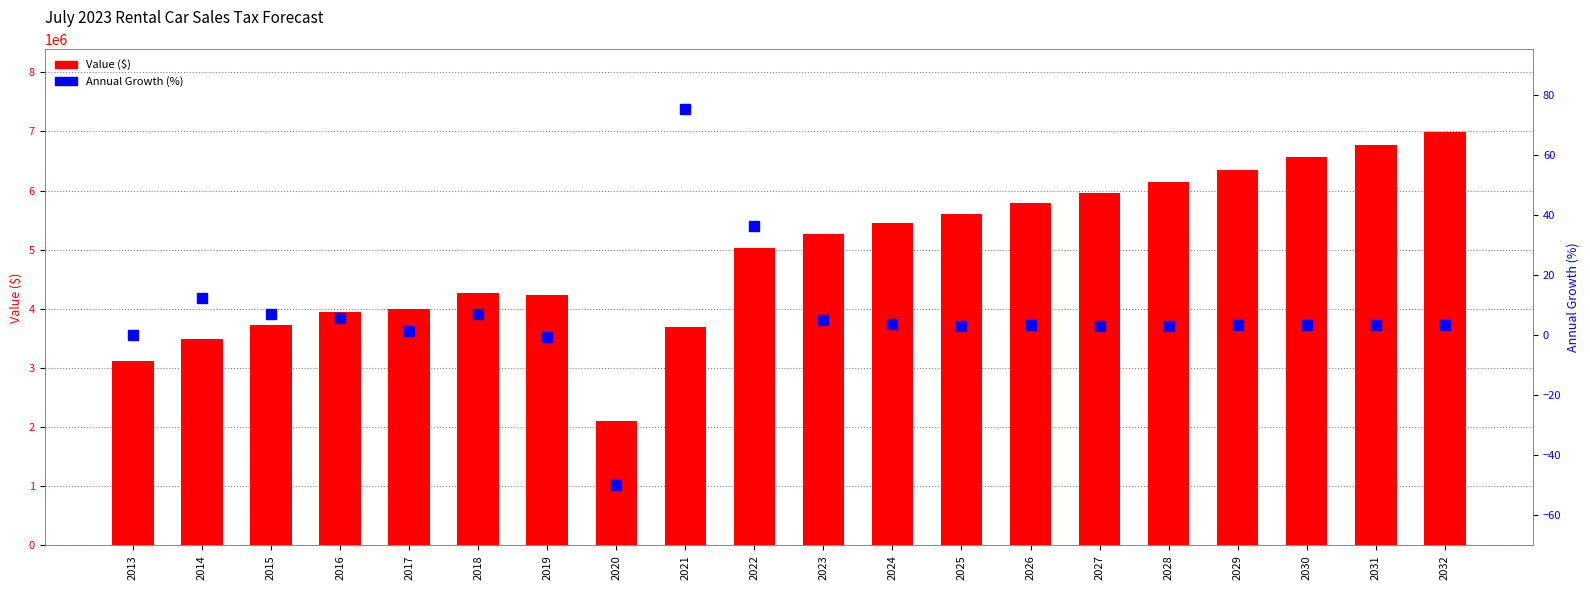

What is the value of the Value ($) bar at the 20th from the left?

6989884.9